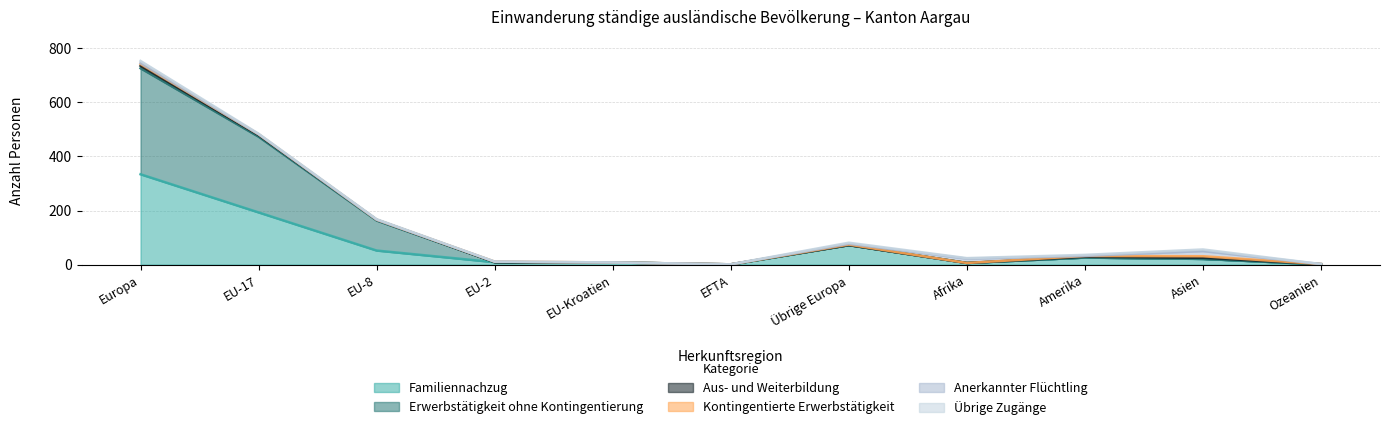

Reading left to right, transcribe all the data shown in this chart.

Familiennachzug: 334	193	52	9	8	0	72	6	26	21	1
Erwerbstätigkeit ohne Kontingentierung: 392	280	111	0	0	1	0	0	0	0	0
Aus- und Weiterbildung: 9	6	3	0	0	0	0	0	3	4	1
Kontingentierte Erwerbstätigkeit: 7	3	0	2	0	0	2	0	3	6	0
Anerkannter Flüchtling: 3	0	0	0	0	0	3	16	0	19	0
Übrige Zugänge: 8	2	2	0	0	0	4	2	4	6	0